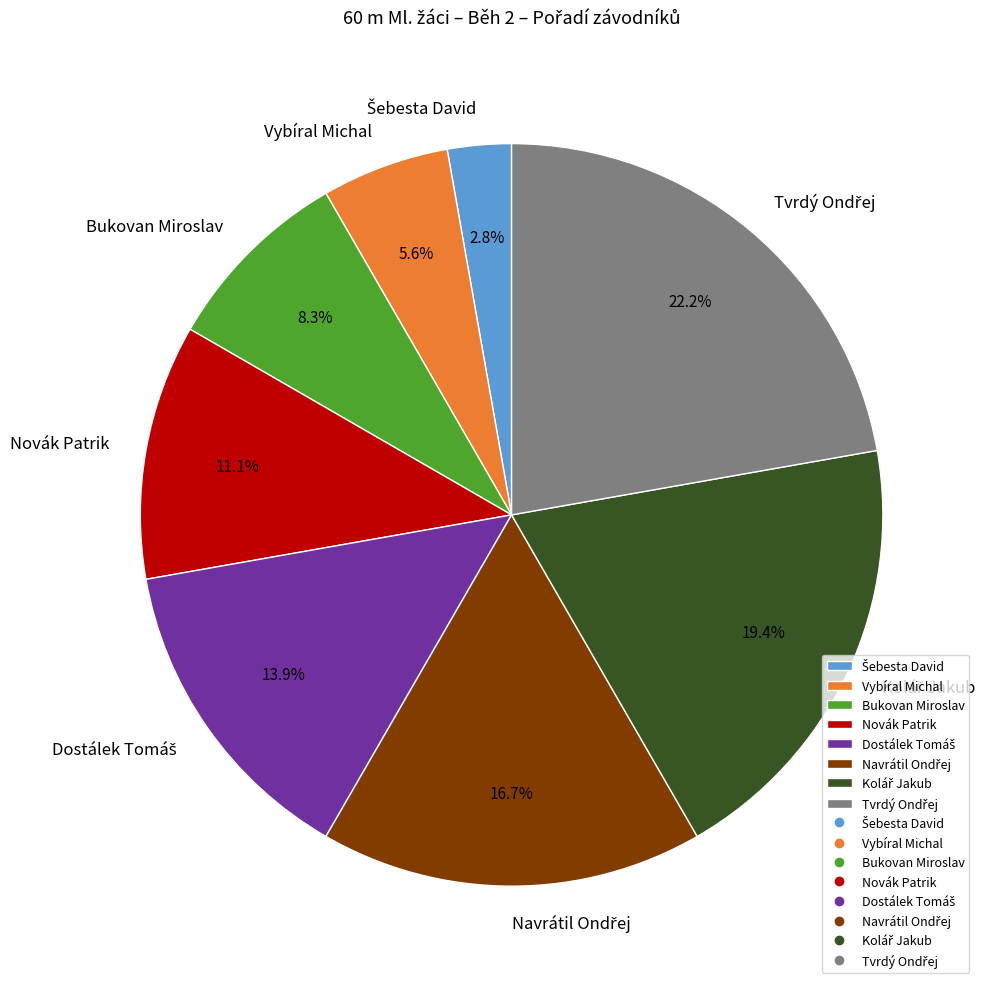

How much of the chart is everything except Novák Patrik?

88.9%